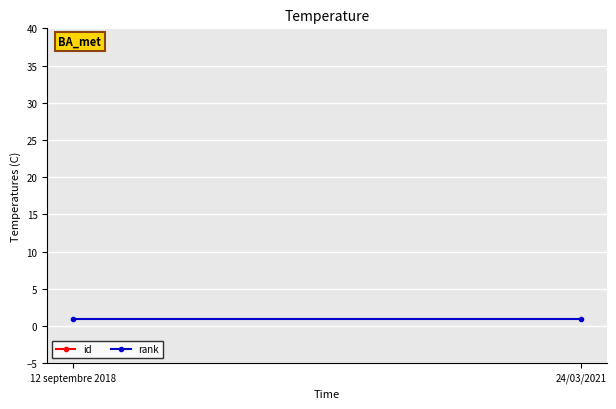

What is the maximum value for rank?

1